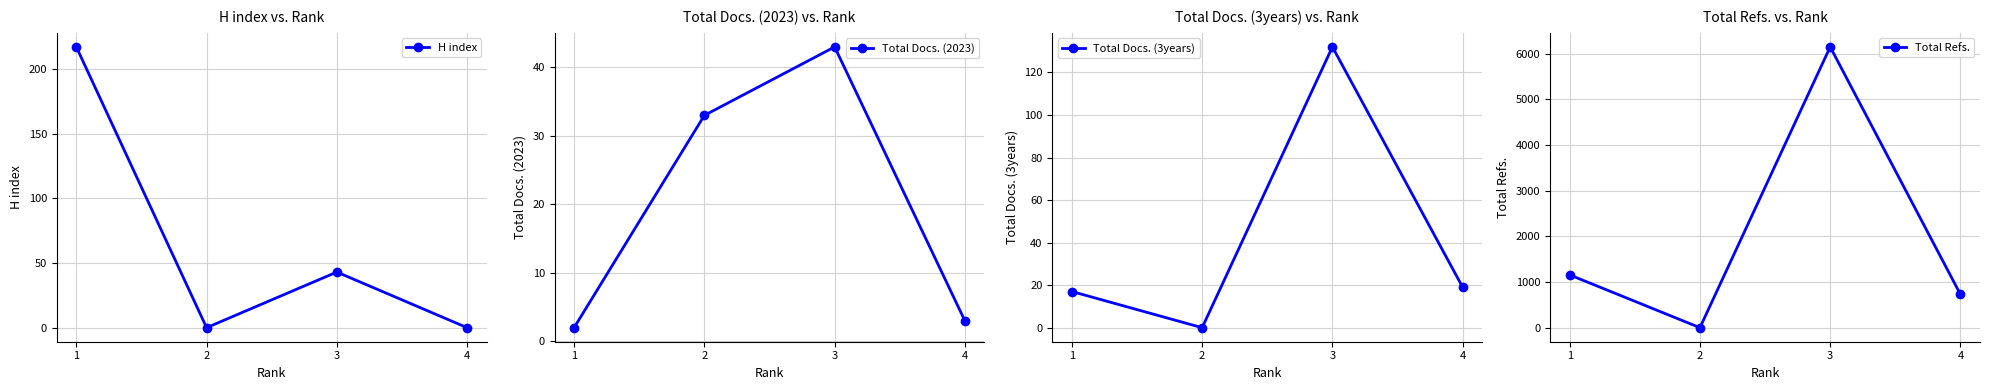

True or false: Total Refs. has more than 2 points higher than both neighbors.

False